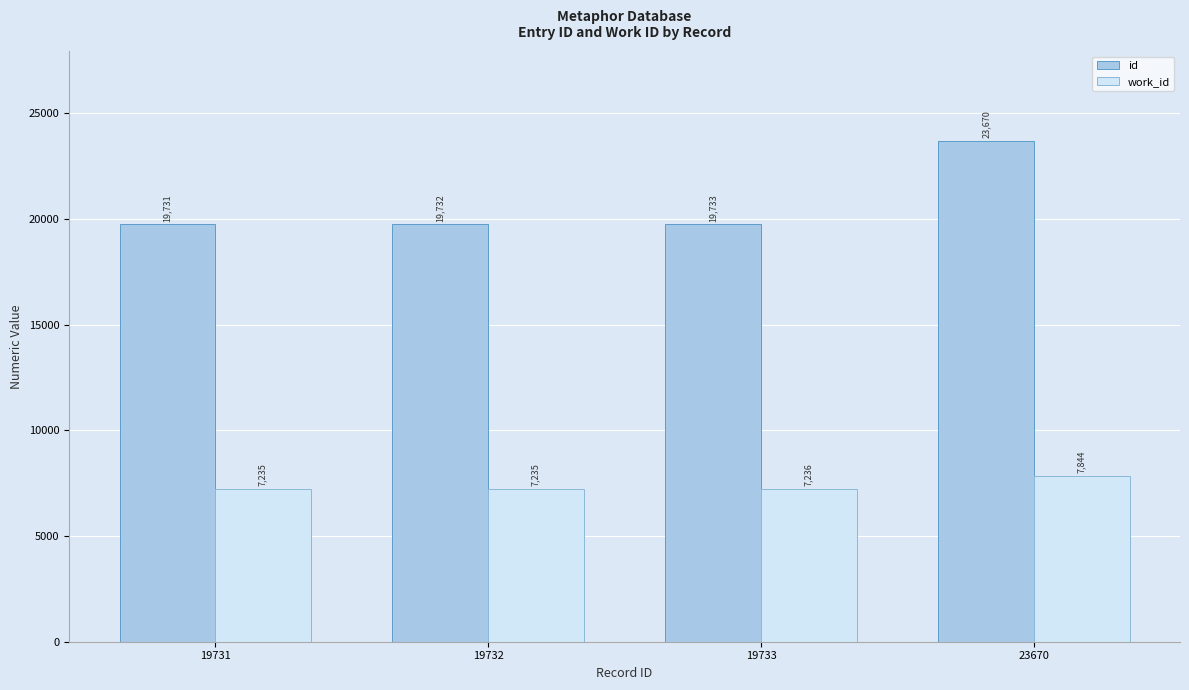

At which label is work_id closest to 7539?

19733